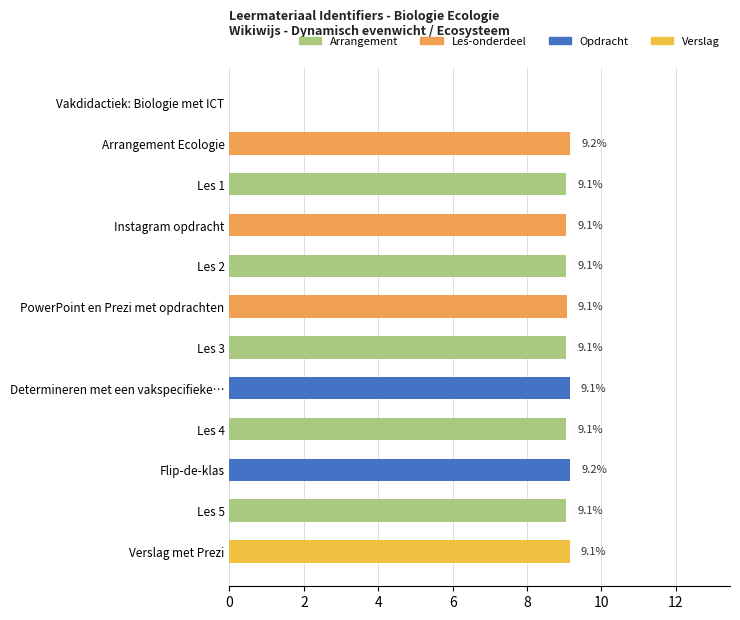

Is it true that the value at Les 3 is 9.1?

True